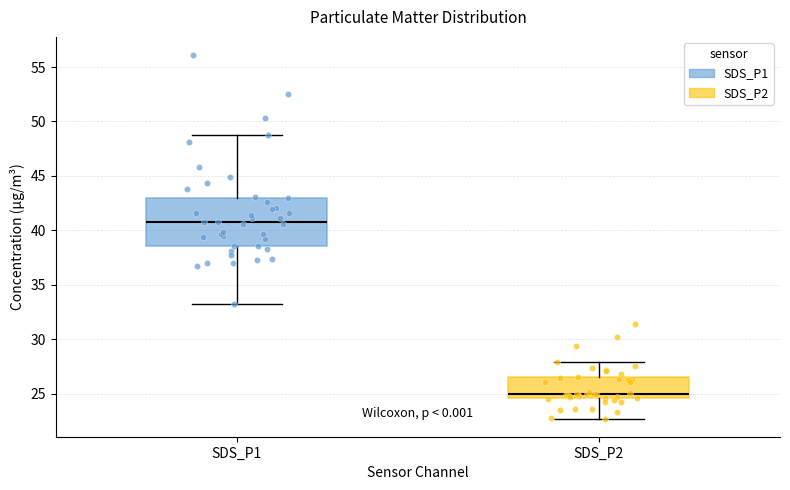

Reading left to right, read every box against the y-axis: the position of its median line, the range the box covers, and the ends of its whiskers. The values are not printed on the chart, so give them approximately, as read against the axis.

SDS_P1: median 41.0, box 38.5 to 43.0, whiskers 33.0 to 48.5
SDS_P2: median 25.0, box 24.5 to 26.5, whiskers 22.5 to 28.0